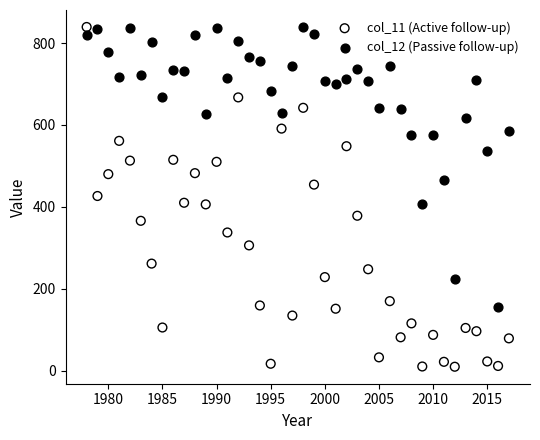

Which series contains the lowest Y value?

col_11 (Active follow-up)